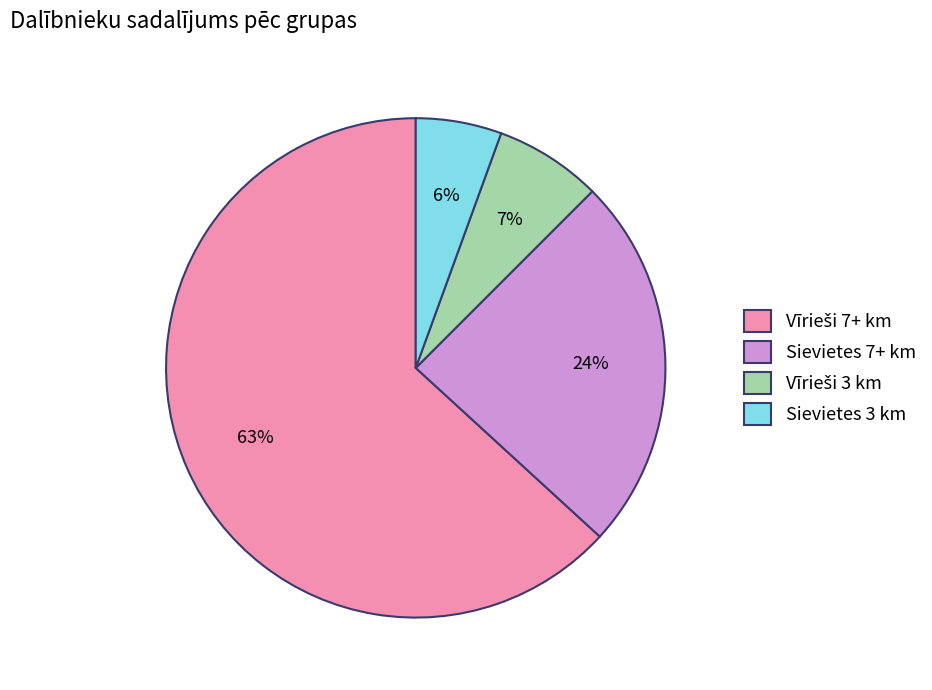

True or false: Sievietes 3 km accounts for 1% of the total.

False